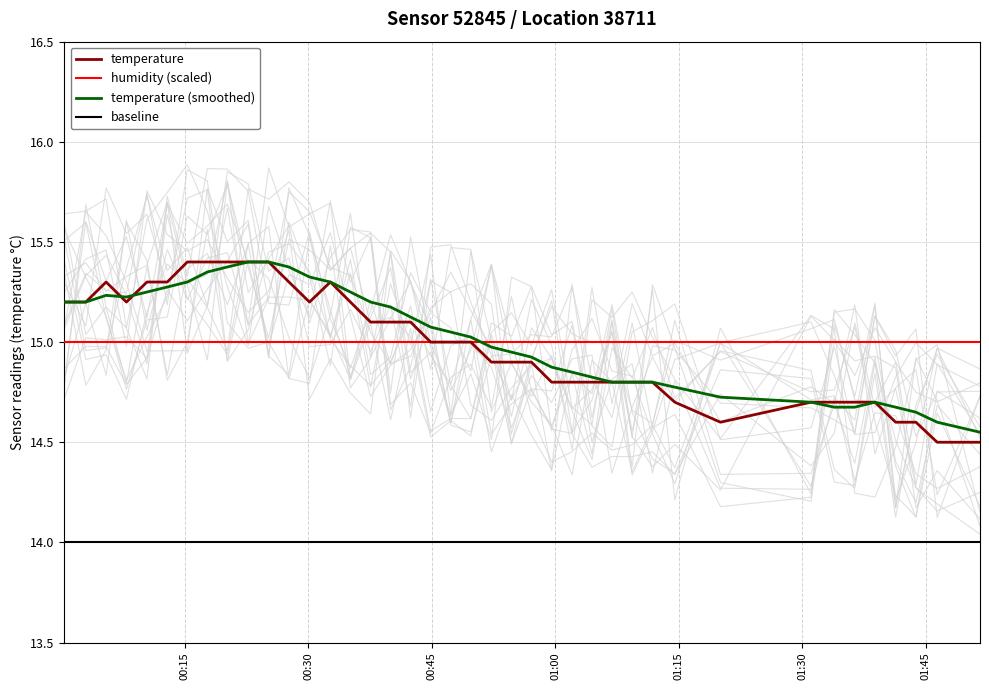

True or false: humidity (scaled) and baseline intersect in this chart.

False